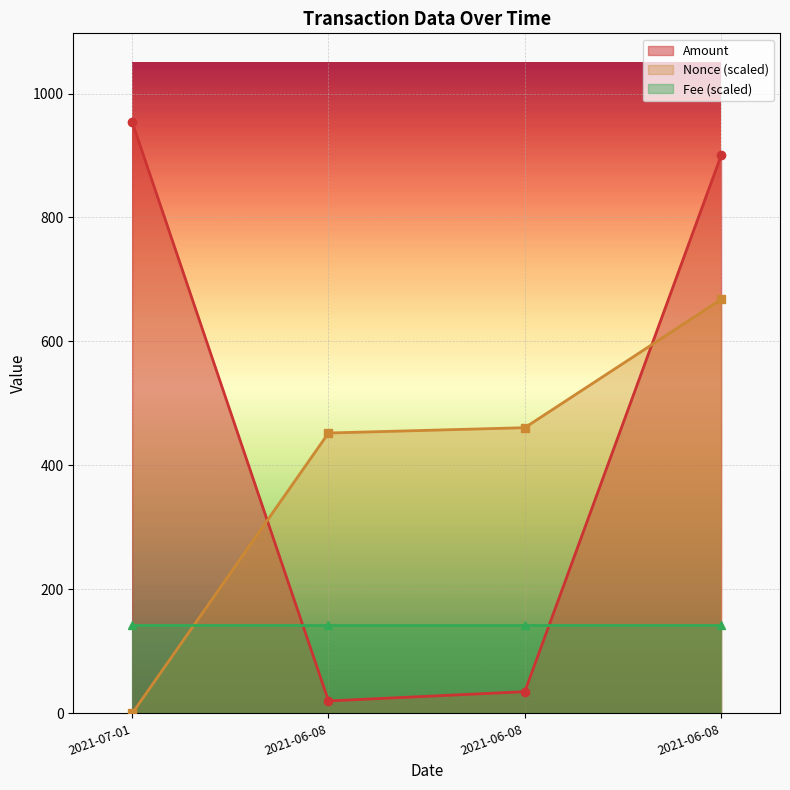

Rank the categories by Nonce value from highest to lowest.

2021-06-08, 2021-06-08, 2021-06-08, 2021-07-01